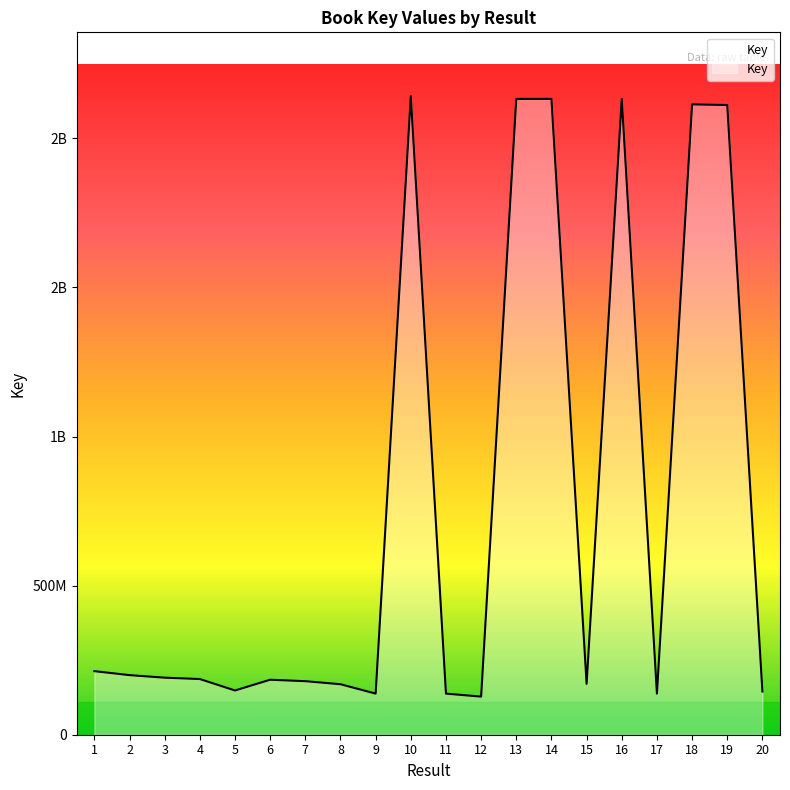

True or false: the data shows 2132407247 at 14.

True